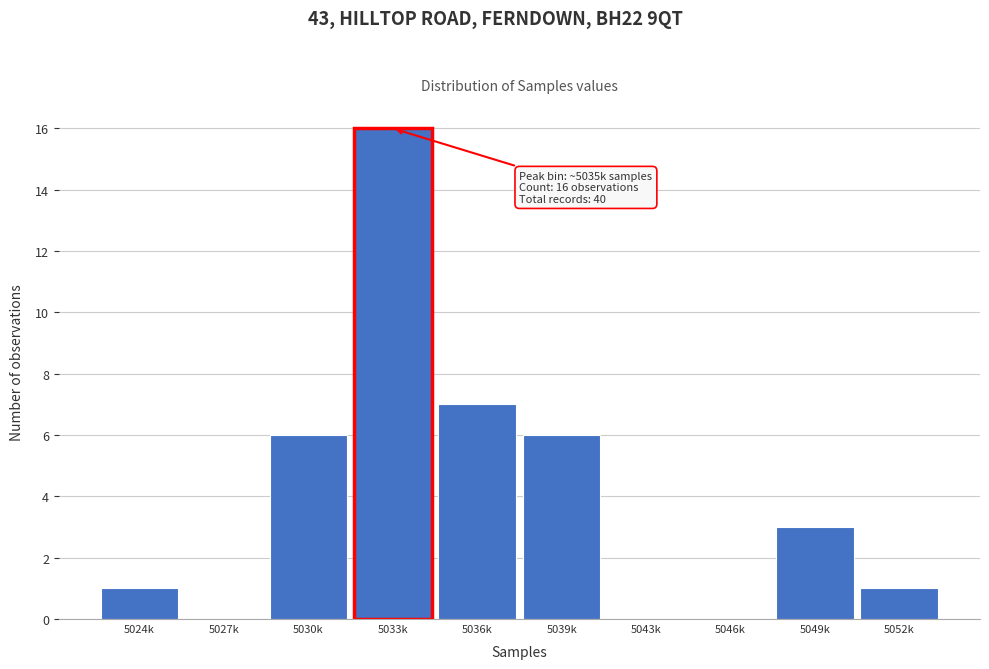

Reading left to right, transcribe all the data shown in this chart.

5024k=1	5027k=0	5030k=6	5033k=16	5036k=7	5039k=6	5043k=0	5046k=0	5049k=3	5052k=1